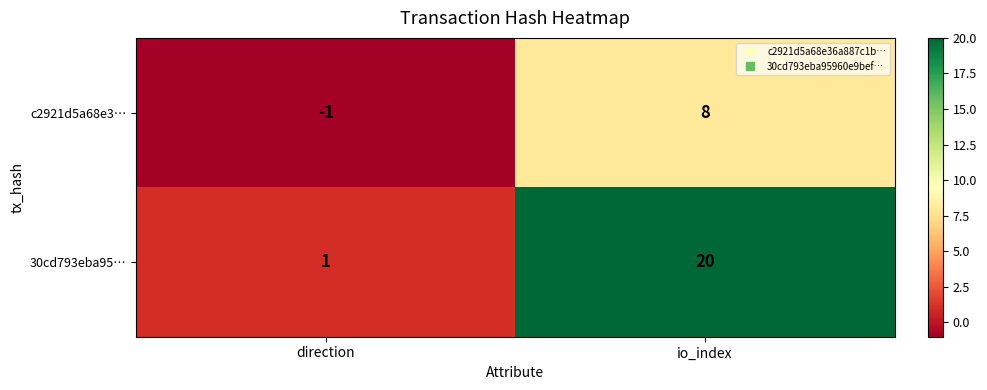

At which category is the sum across all series the highest?

io_index